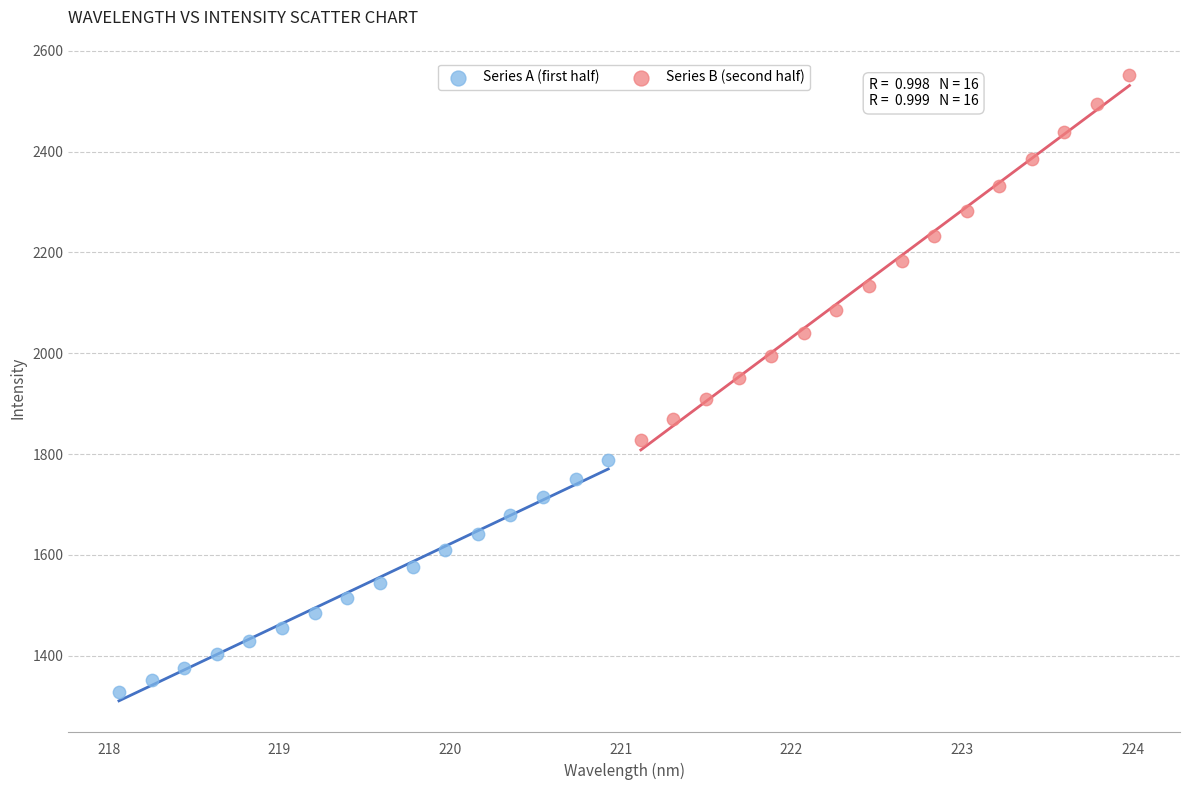

Which series has the widest spread of Y values?

Series B (second half)